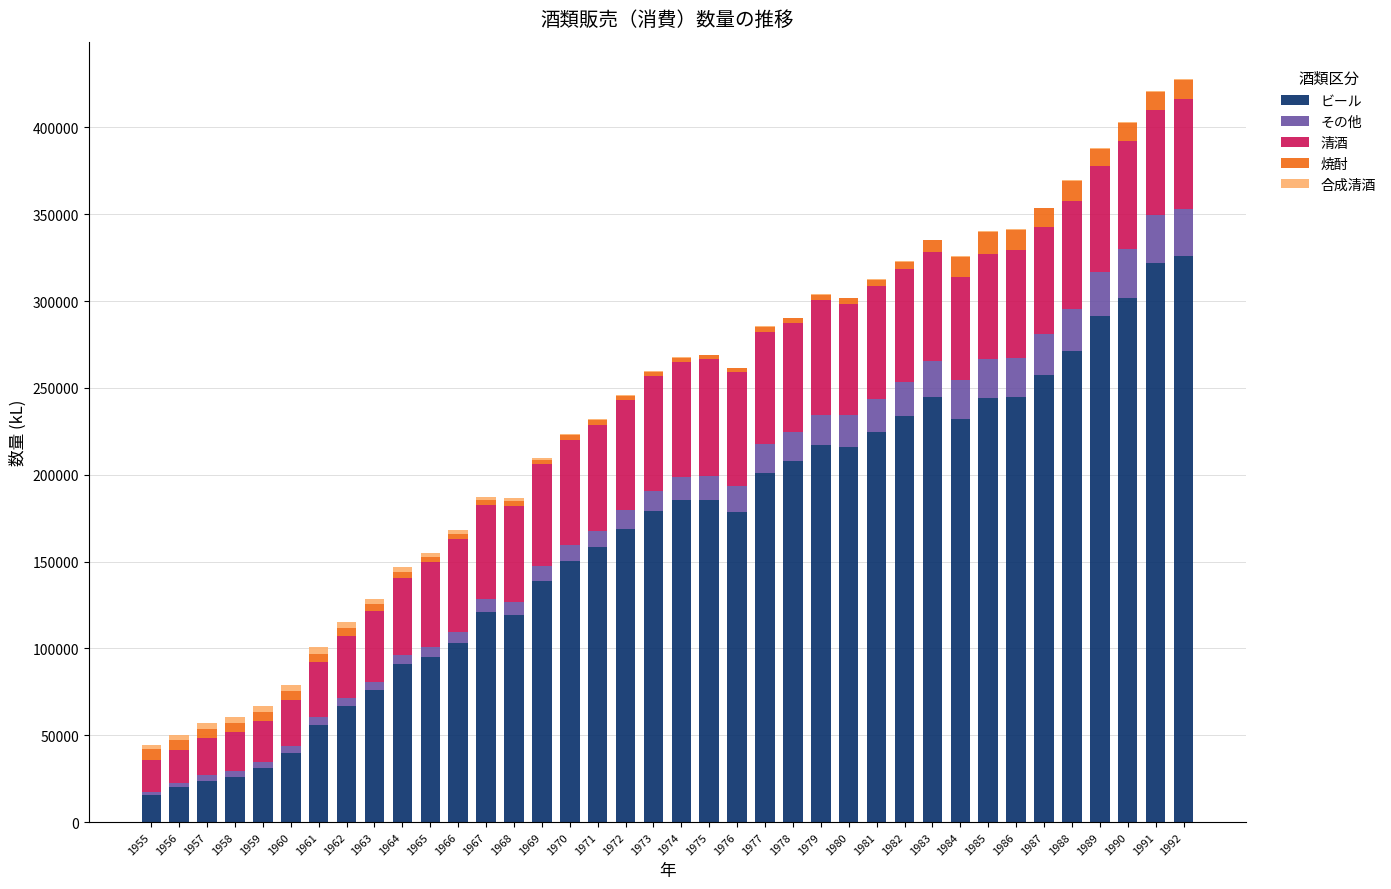

What is the highest value of the ビール series?

325785